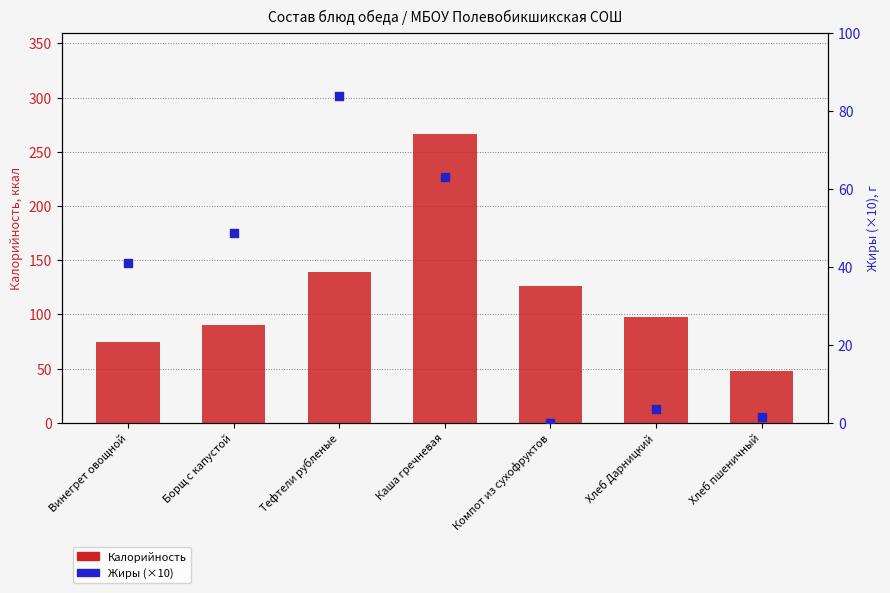

Which series has the largest total across all categories?

Калорийность